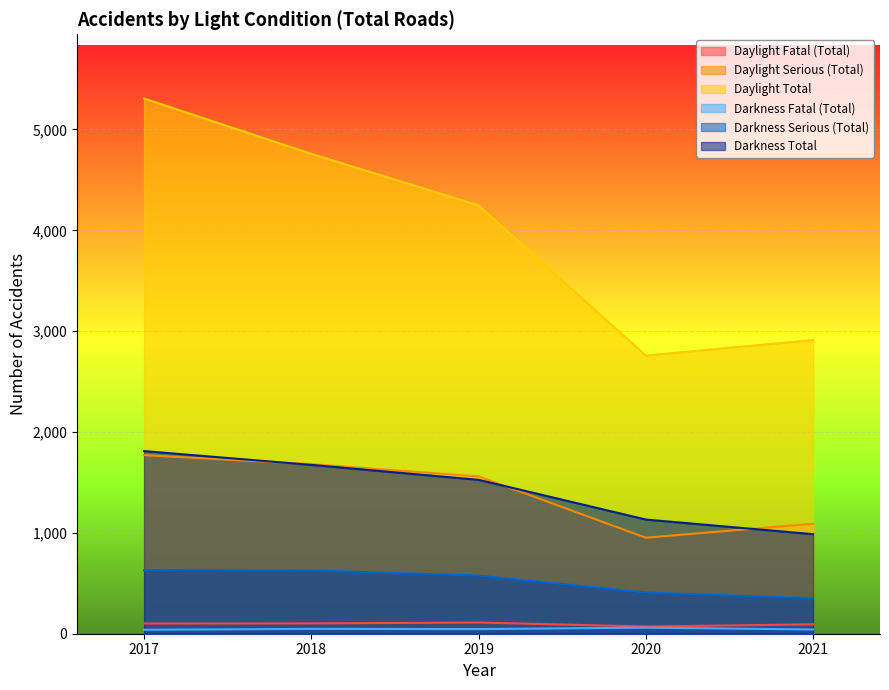

At which label is Daylight Fatal (Total) closest to 91?

2021